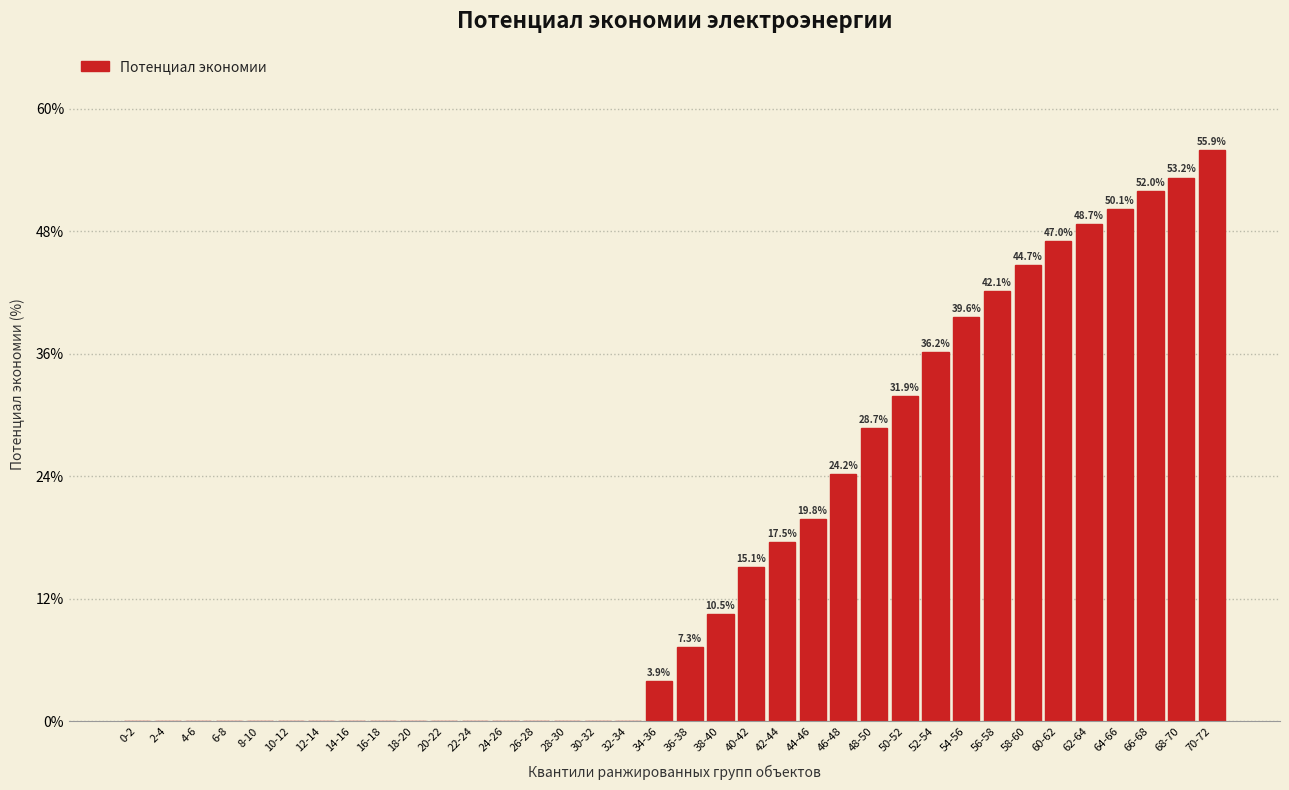

Reading left to right, transcribe all the data shown in this chart.

0-2=0.0	2-4=0.0	4-6=0.0	6-8=0.0	8-10=0.0	10-12=0.0	12-14=0.0	14-16=0.0	16-18=0.0	18-20=0.0	20-22=0.0	22-24=0.0	24-26=0.0	26-28=0.0	28-30=0.0	30-32=0.0	32-34=0.0	34-36=3.9	36-38=7.3	38-40=10.5	40-42=15.1	42-44=17.5	44-46=19.8	46-48=24.2	48-50=28.7	50-52=31.9	52-54=36.2	54-56=39.6	56-58=42.1	58-60=44.7	60-62=47.0	62-64=48.7	64-66=50.1	66-68=52.0	68-70=53.2	70-72=55.9